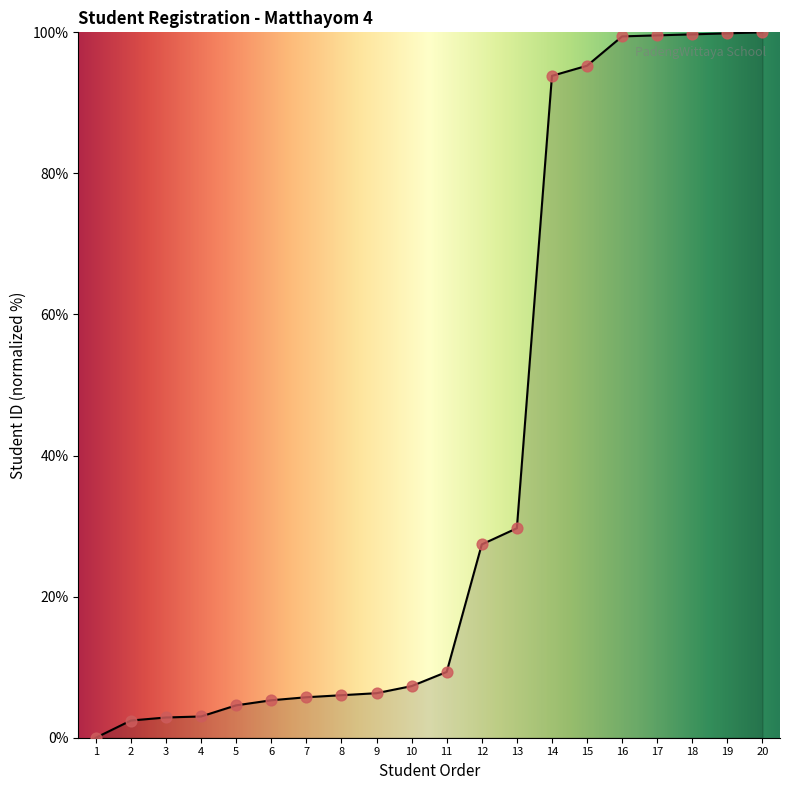

What is the ratio of the value at 9 to the value at 3?

2.2